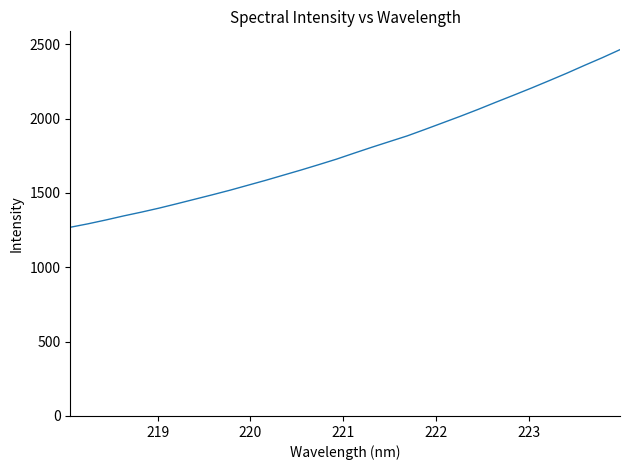

What is the smallest value displayed?

1268.9